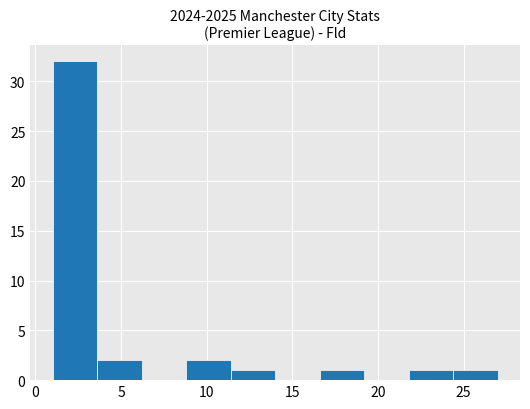

Over which range of the x-axis is the bar tallest?

1.0 to 3.6